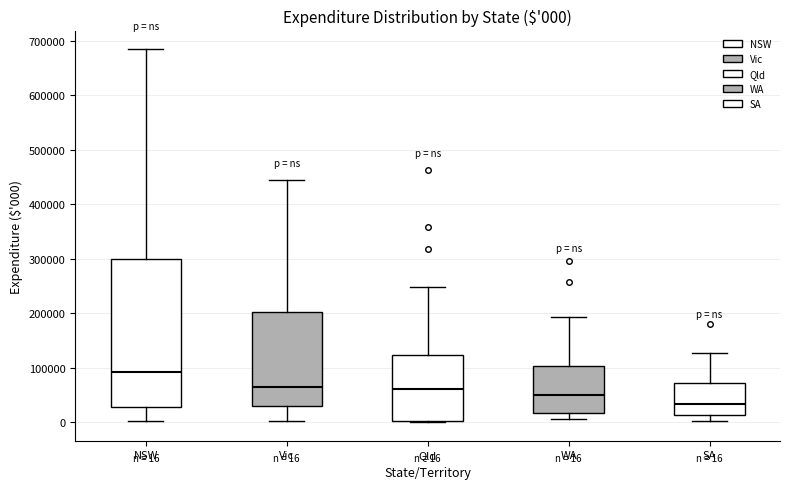

Which box has the highest median line?

NSW